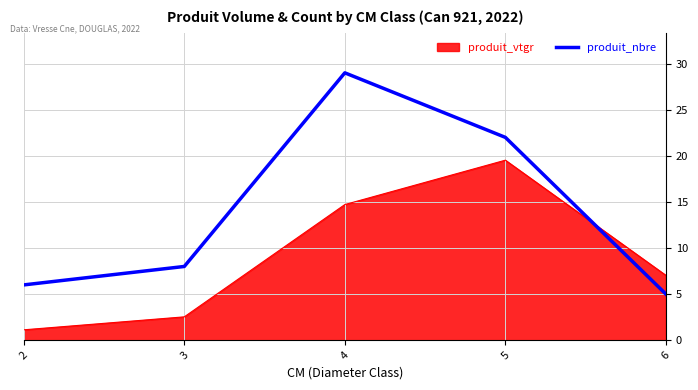

What value does the produit_nbre series have at 4?

29.0